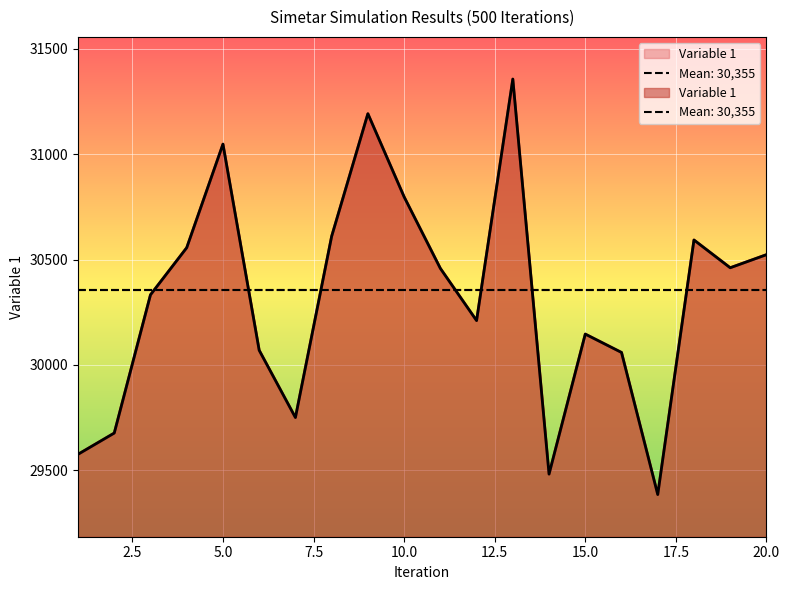

Where is the data nearest to the value 30370?

3